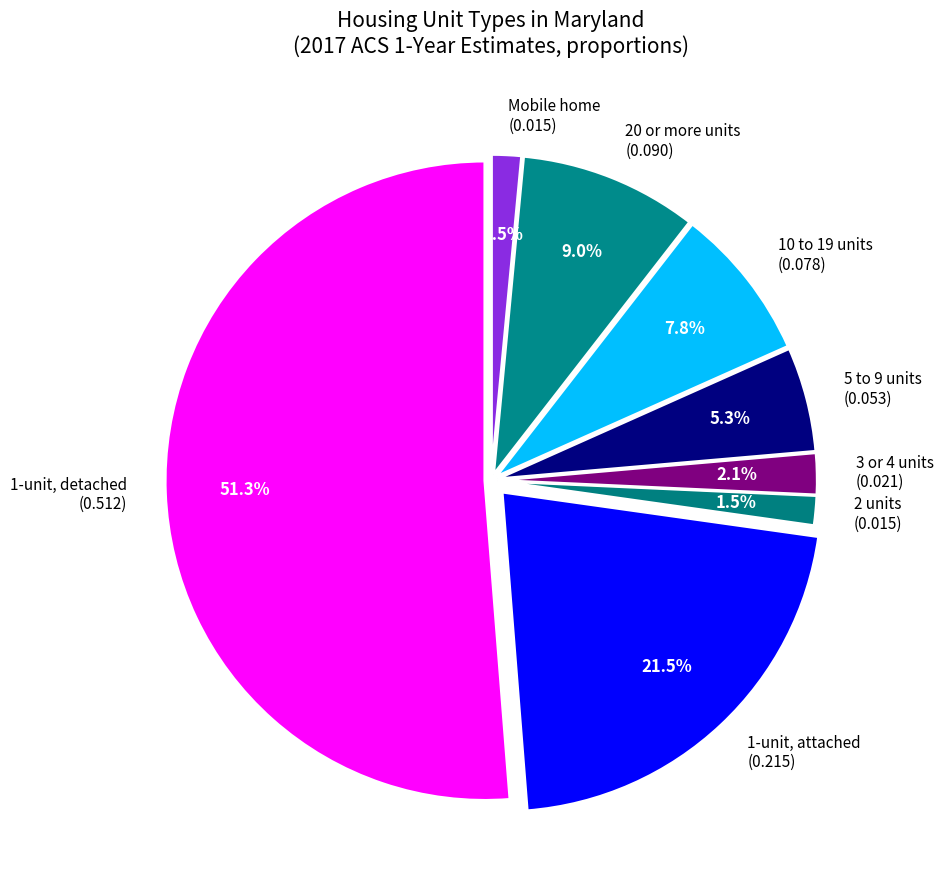

Is the sum of 5 to 9 units (0.053) and 1-unit, detached (0.512) greater than half?

Yes